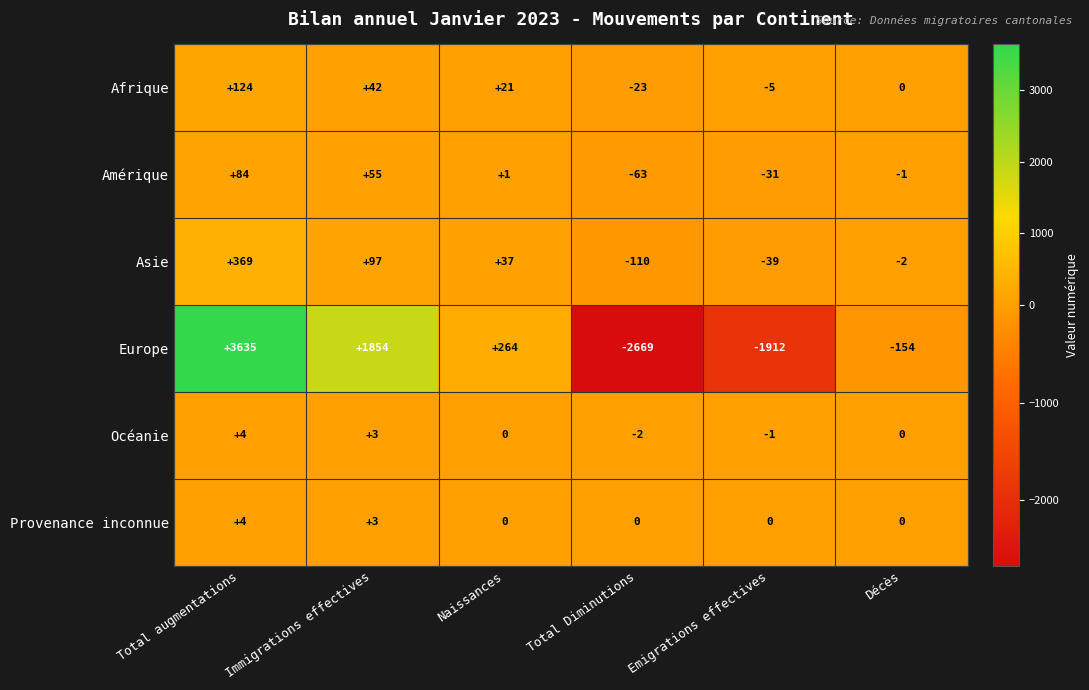

The Amérique series shows -63 at Total Diminutions. True or false?

True